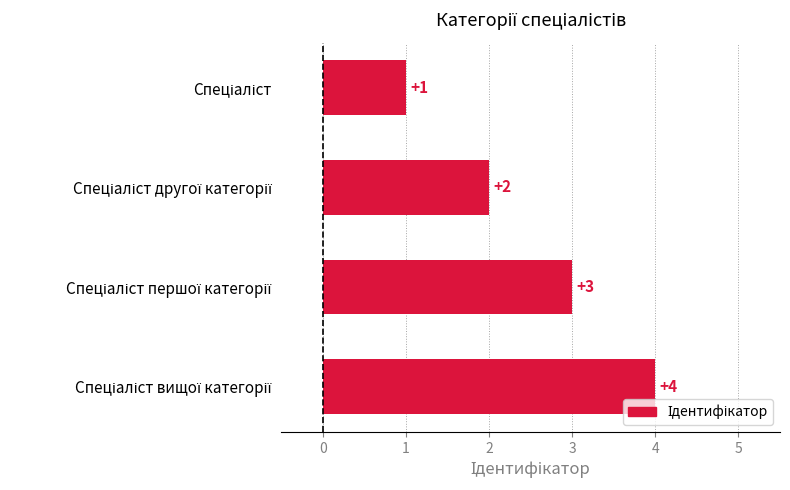

What is the value of the 2nd bar from the top?

2